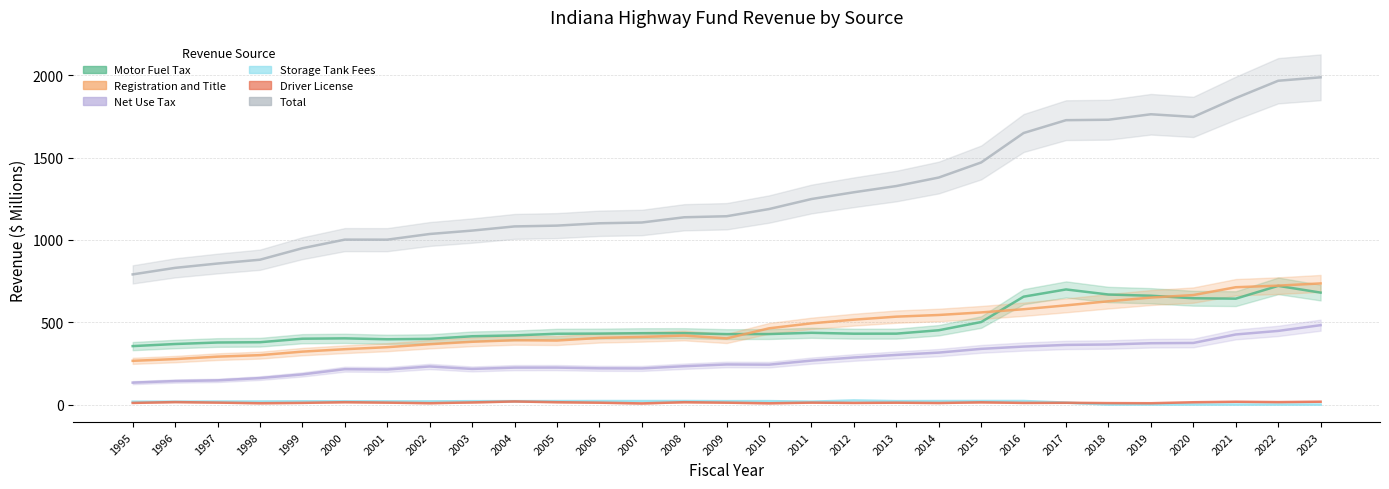

List the series in order of their peak value, highest first.

Total, Registration and Title, Motor Fuel Tax, Net Use Tax, Storage Tank Fees, Driver License